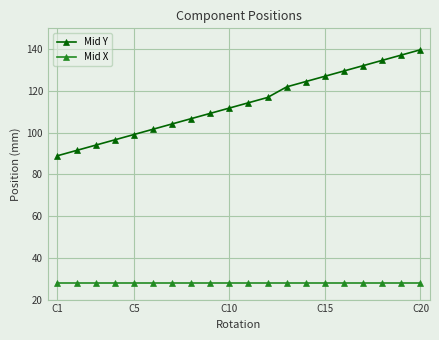

What is the value of the Mid X point at the 12th from the left?

27.7